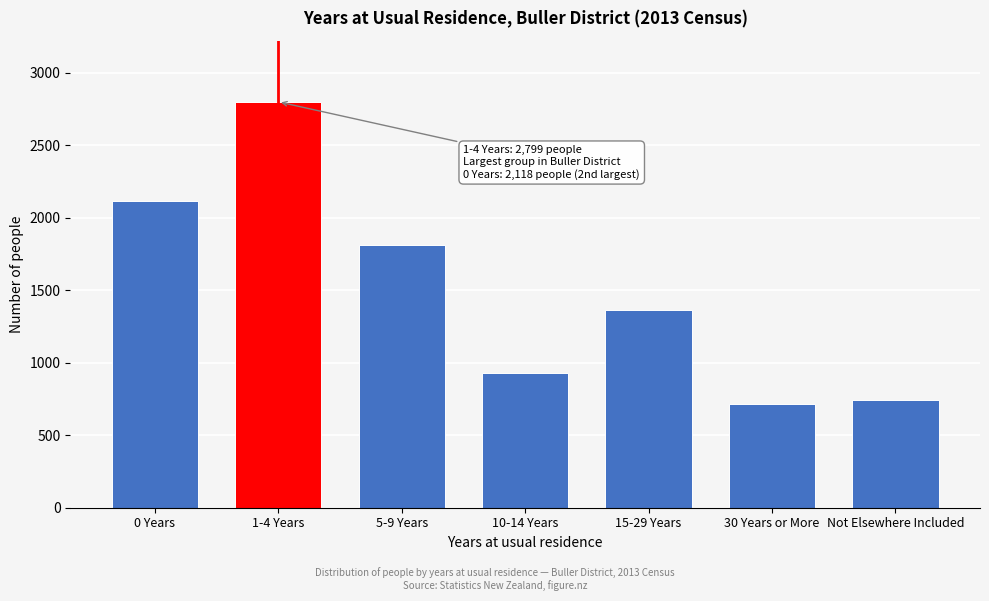

Reading left to right, list all the values displayed in this chart.

0 Years=2118	1-4 Years=2799	5-9 Years=1809	10-14 Years=930	15-29 Years=1365	30 Years or More=714	Not Elsewhere Included=744